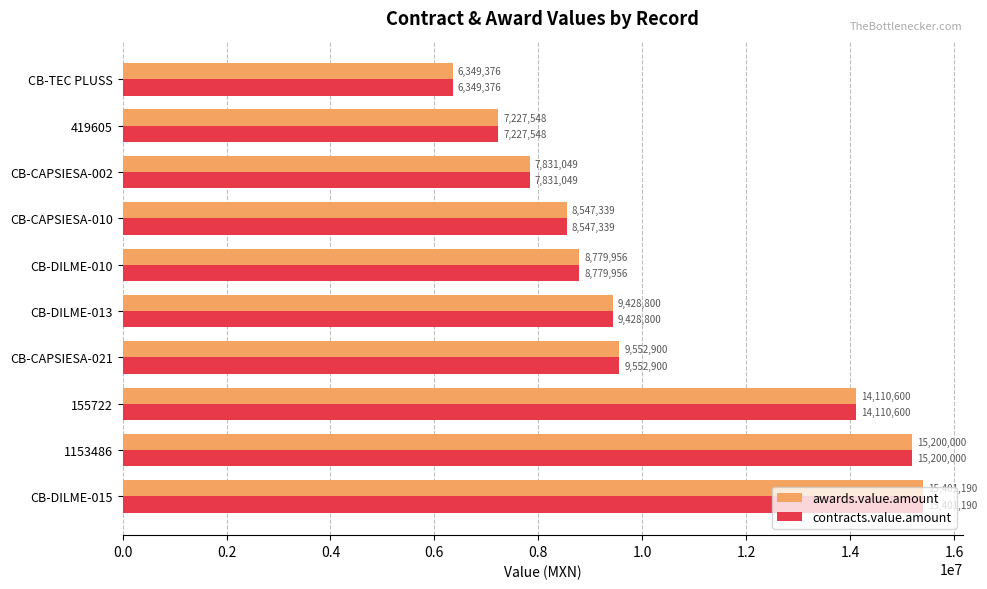

At which category is the sum across all series the highest?

CB-DILME-015